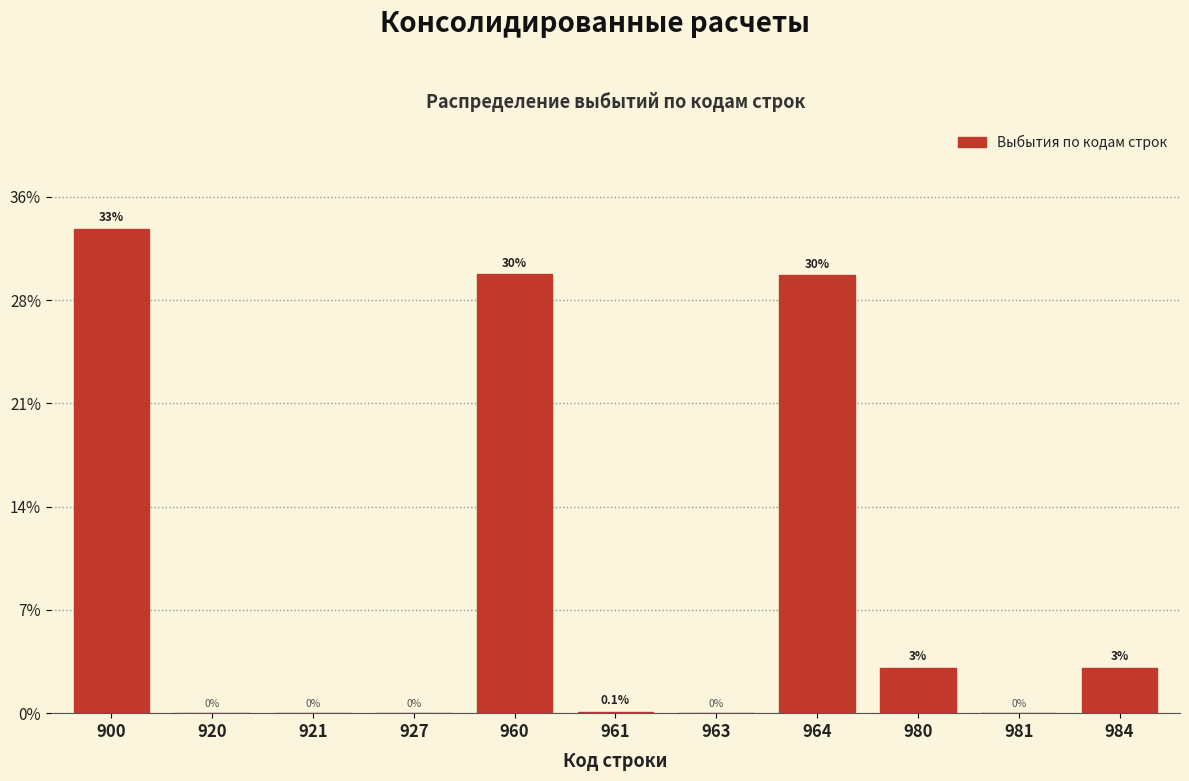

Are the bars horizontal?

No